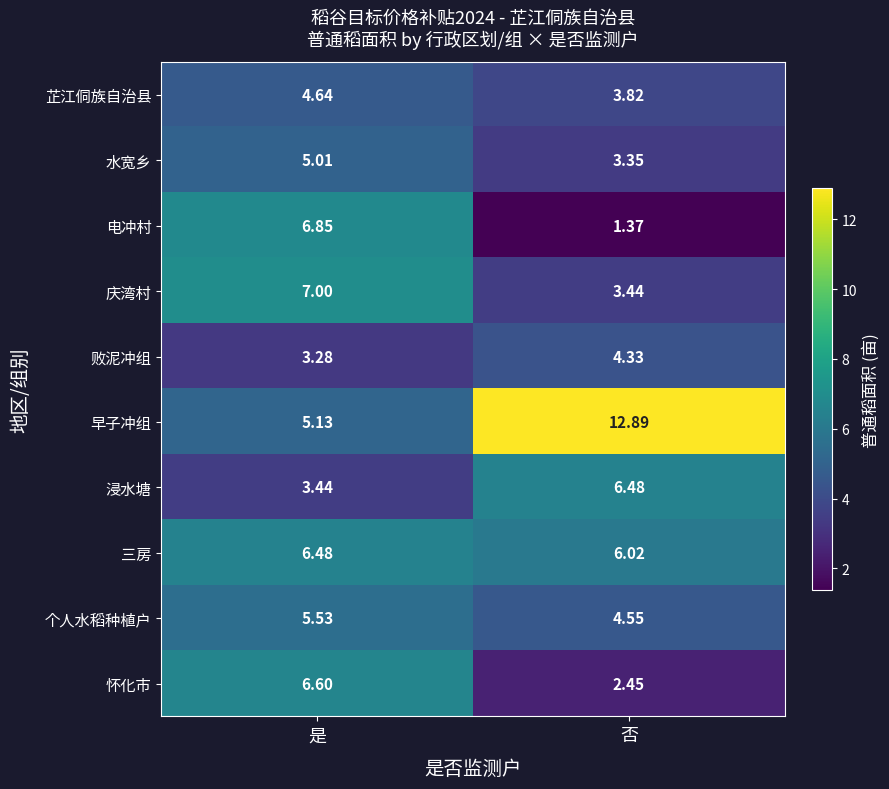

Where does the 水宽乡 series first go above 5?

是